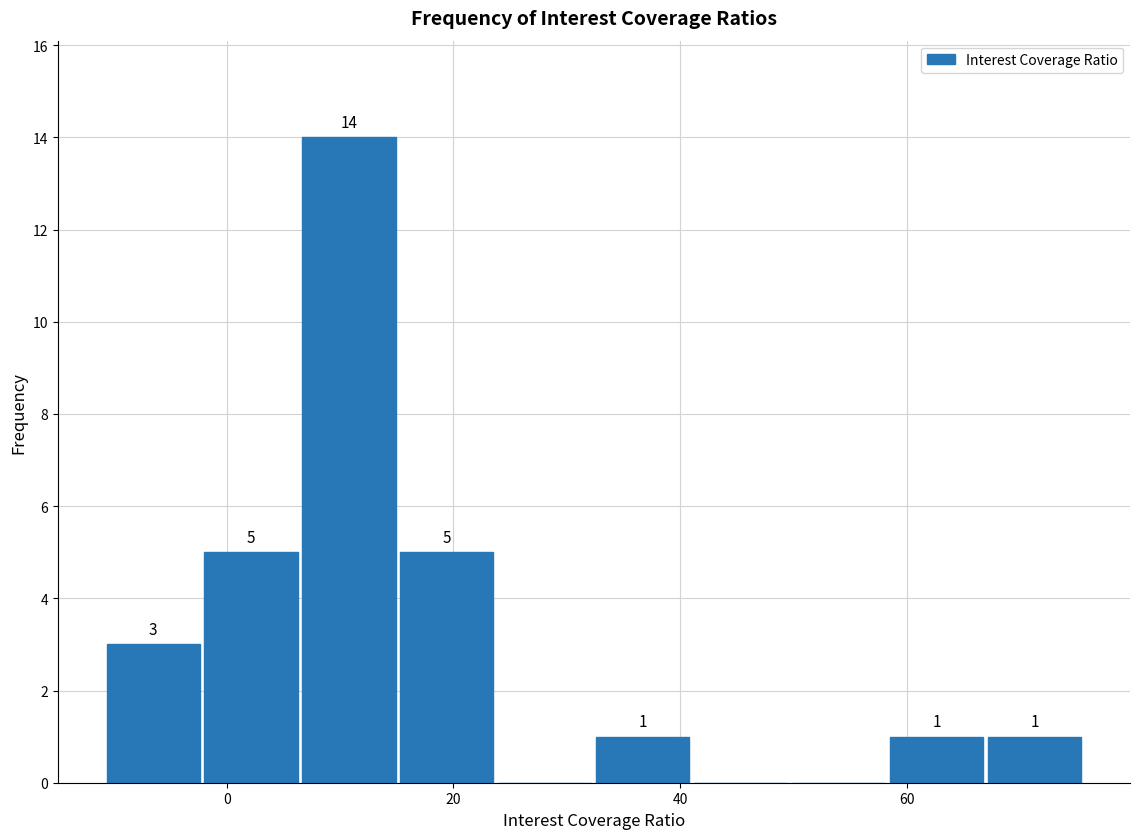

Which range on the x-axis has the tallest bar?

6 to 16